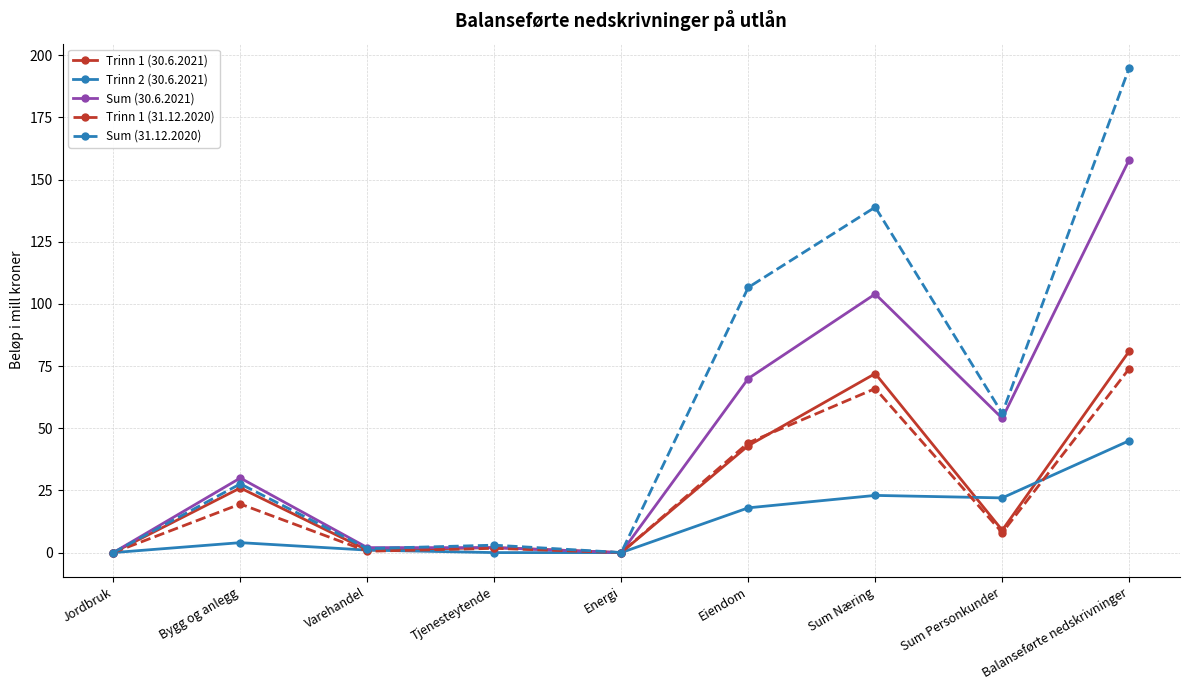

Where is the first local maximum for Trinn 1 (30.6.2021)?

Bygg og anlegg